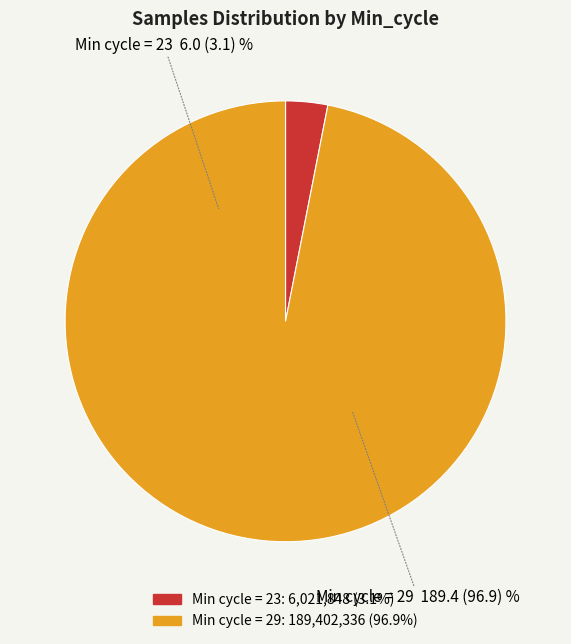

How many segments does this pie chart have?

2